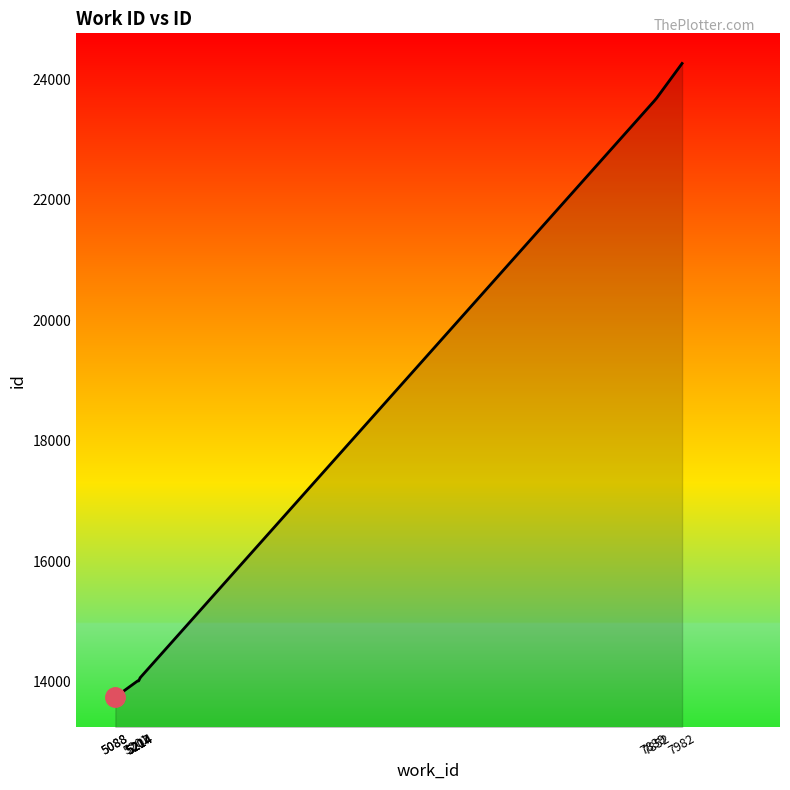

Reading left to right, list all the values displayed in this chart.

13740	13742	14009	14011	14058	14060	14061	23641	23691	24267